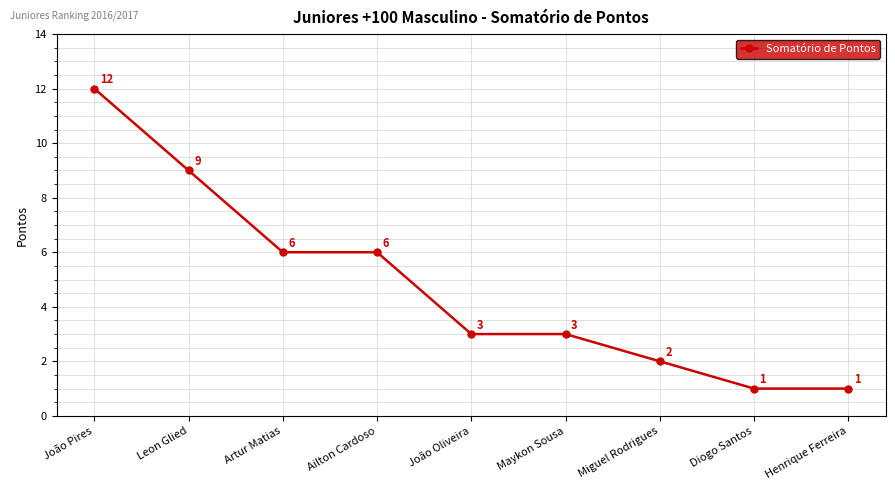

Between Artur Matias and Leon Glied, which is larger?

Leon Glied